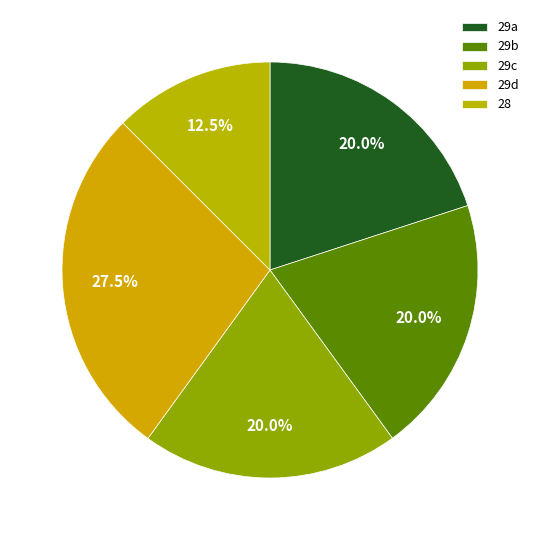

Count the number of slices in the pie.

5